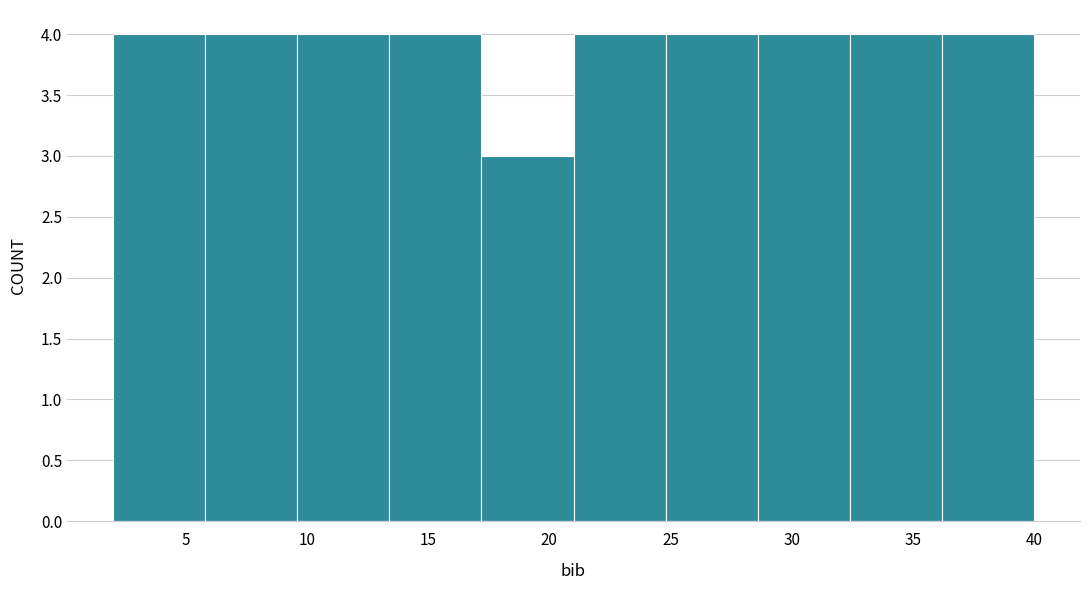

How tall is the bar that spans 21.0 to 24.8 on the x-axis? Neither the bar edges nor the heights are printed on the chart, so give them approximately, as read against the axes.

4